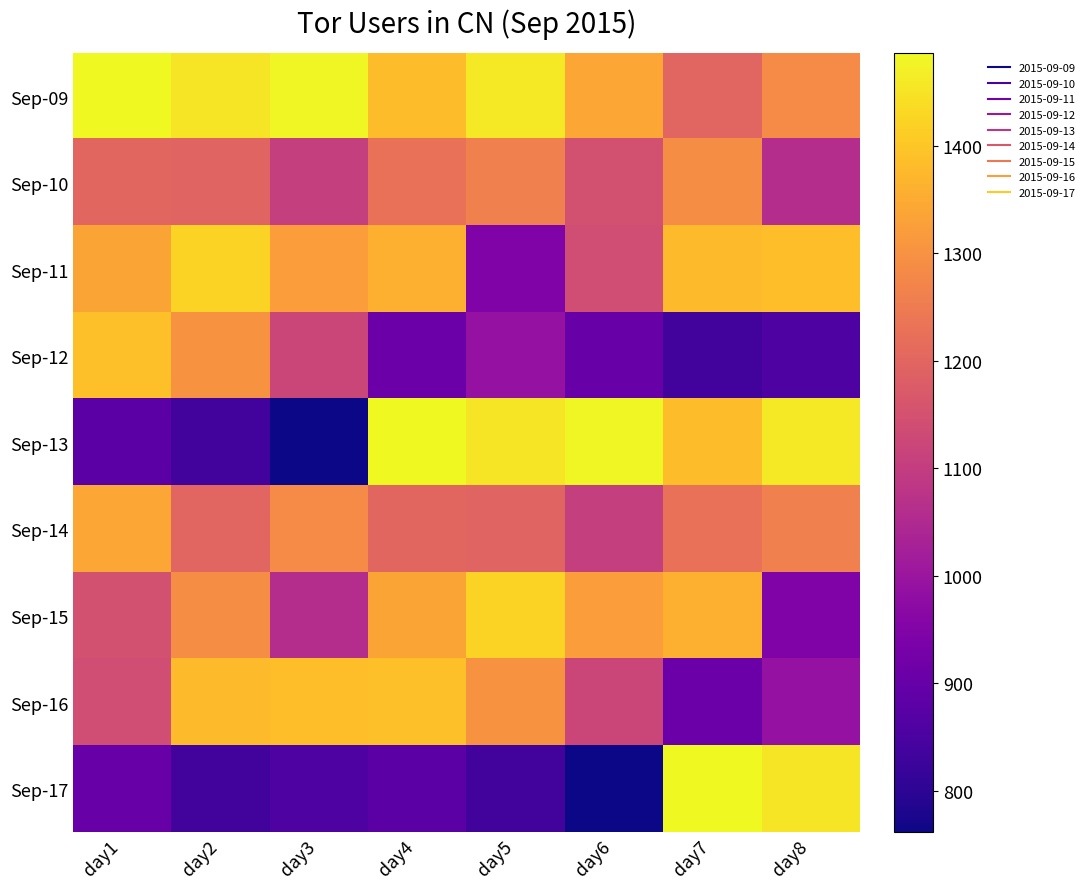

Rank the series by their maximum value, from lowest to highest.

Sep-10, Sep-14, Sep-12, Sep-16, Sep-11, Sep-15, Sep-09, Sep-13, Sep-17